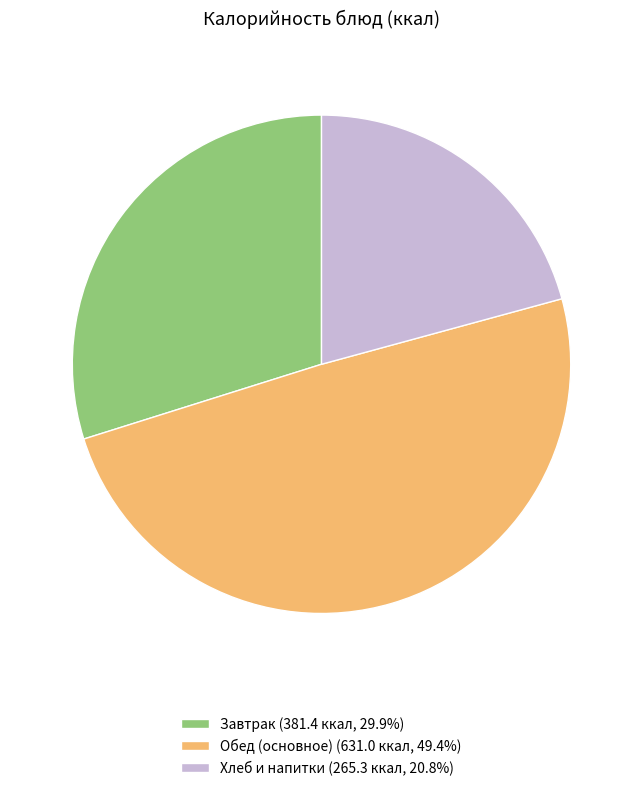

Do Обед (основное) (631.0 ккал, 49.4%) and Завтрак (381.4 ккал, 29.9%) together represent more than half of the pie?

Yes